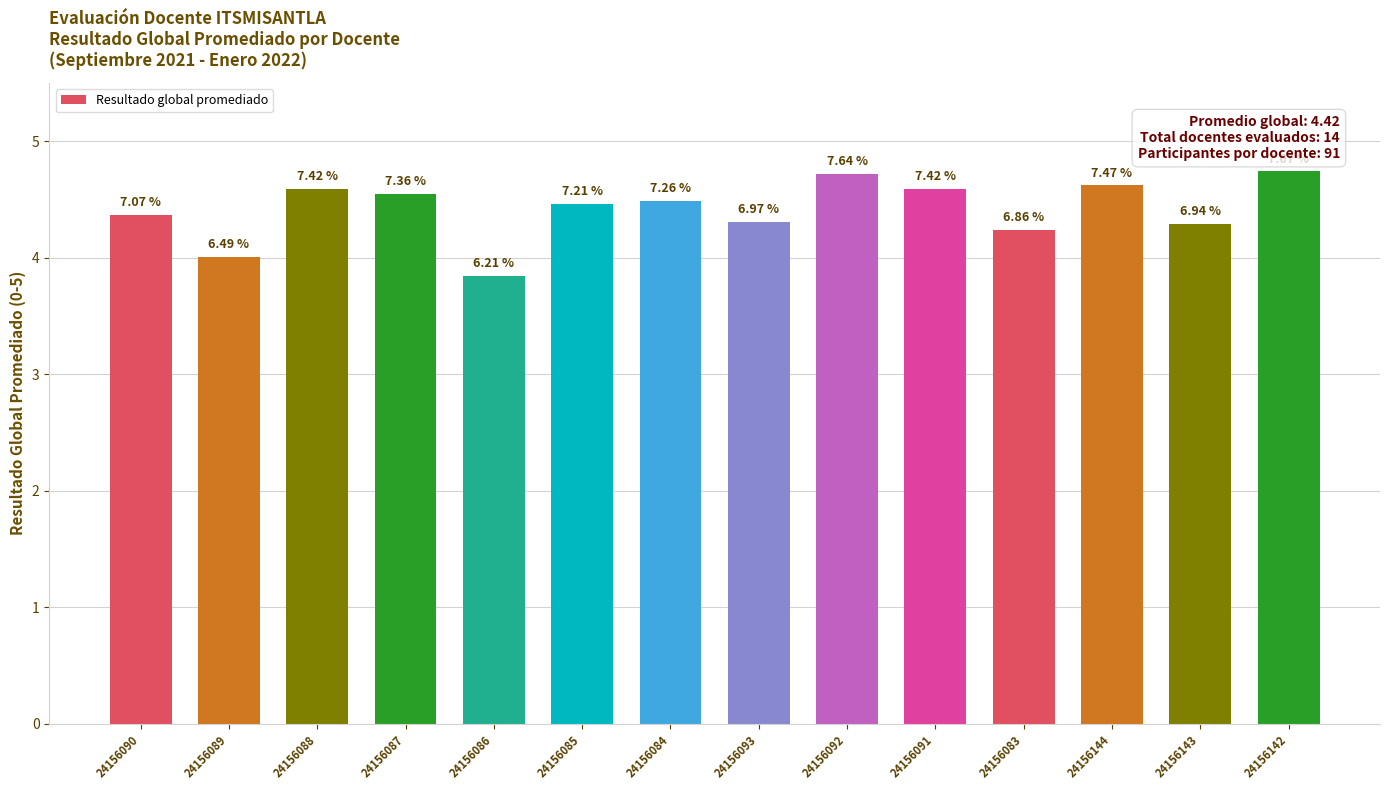

Reading right to left, extract all data points from this chart.

4.7	4.3	4.6	4.2	4.6	4.7	4.3	4.5	4.5	3.8	4.5	4.6	4.0	4.4